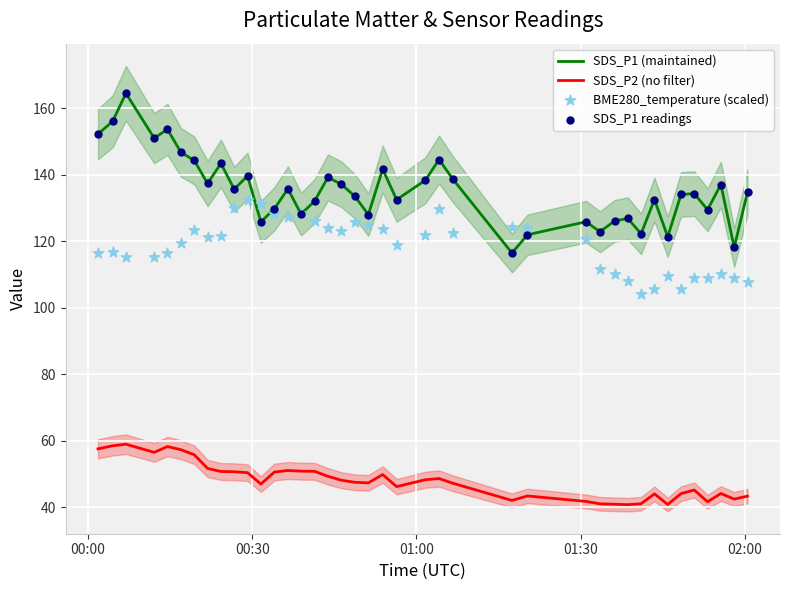

Which series has the largest Y range (max minus min)?

SDS_P1 (maintained)